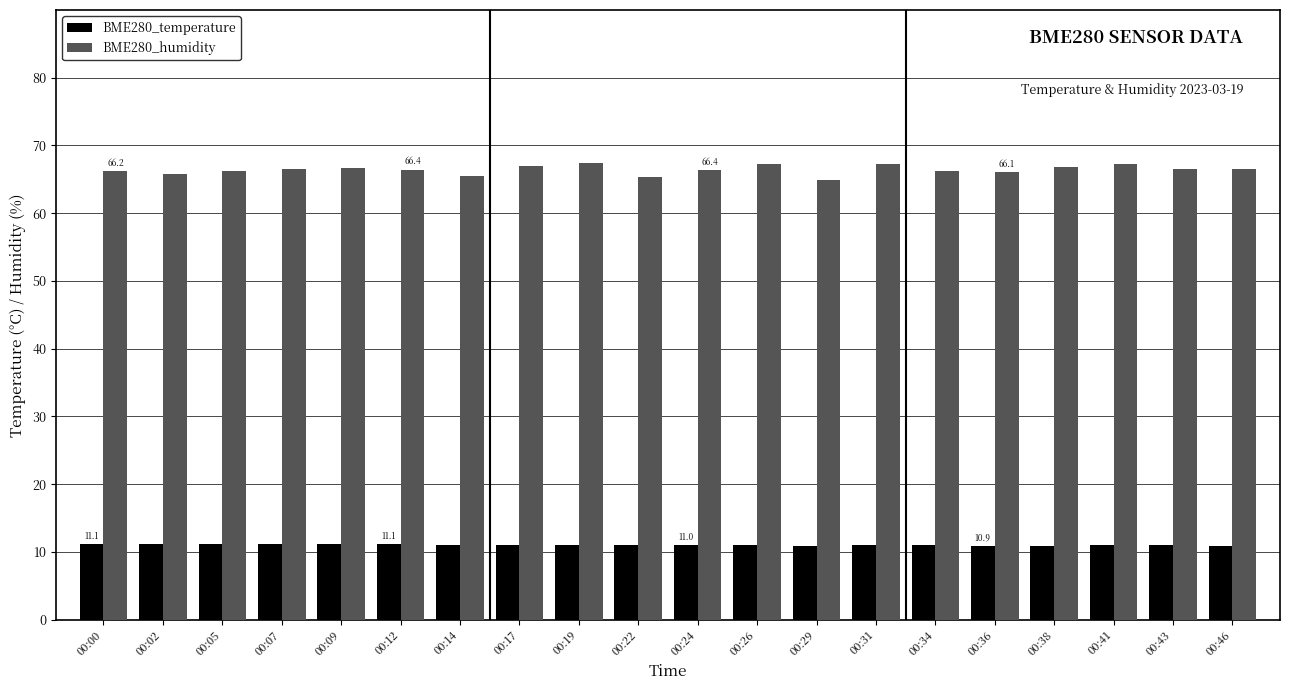

What is the total value across all series at 00:41?

78.3